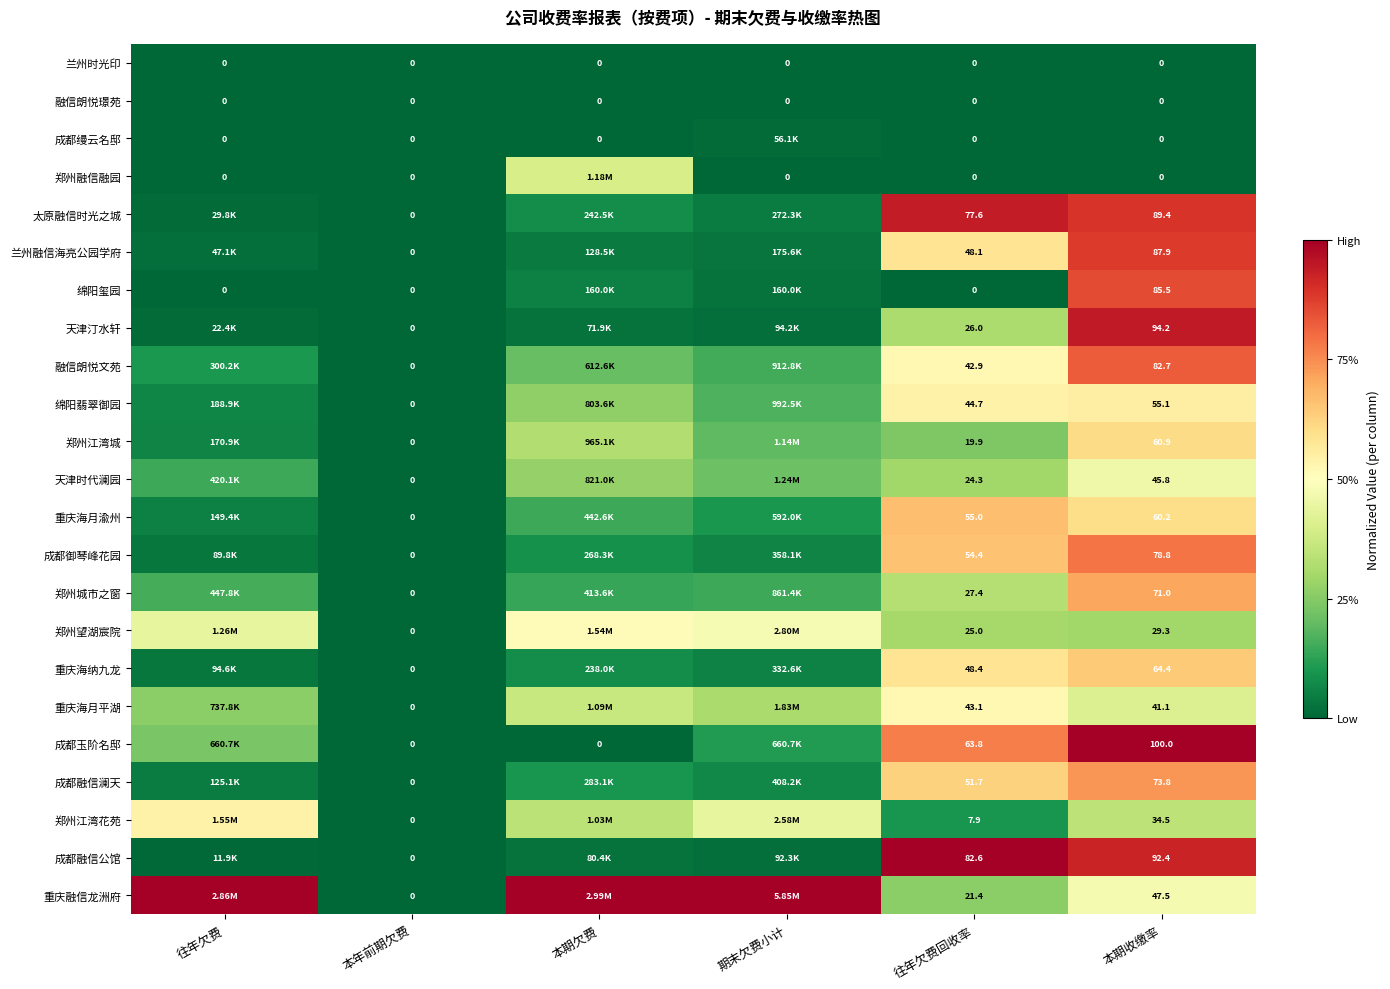

How many data points does each series have?

6